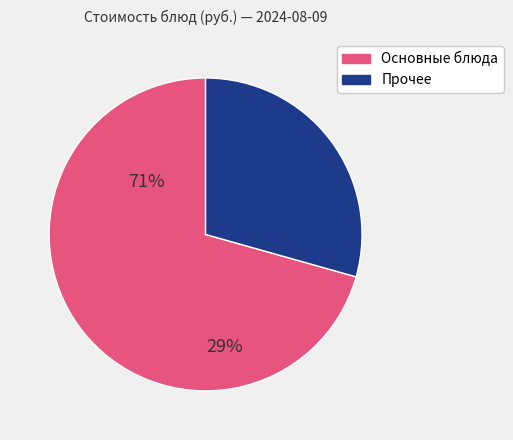

Between Прочее and Основные блюда, which is larger?

Основные блюда